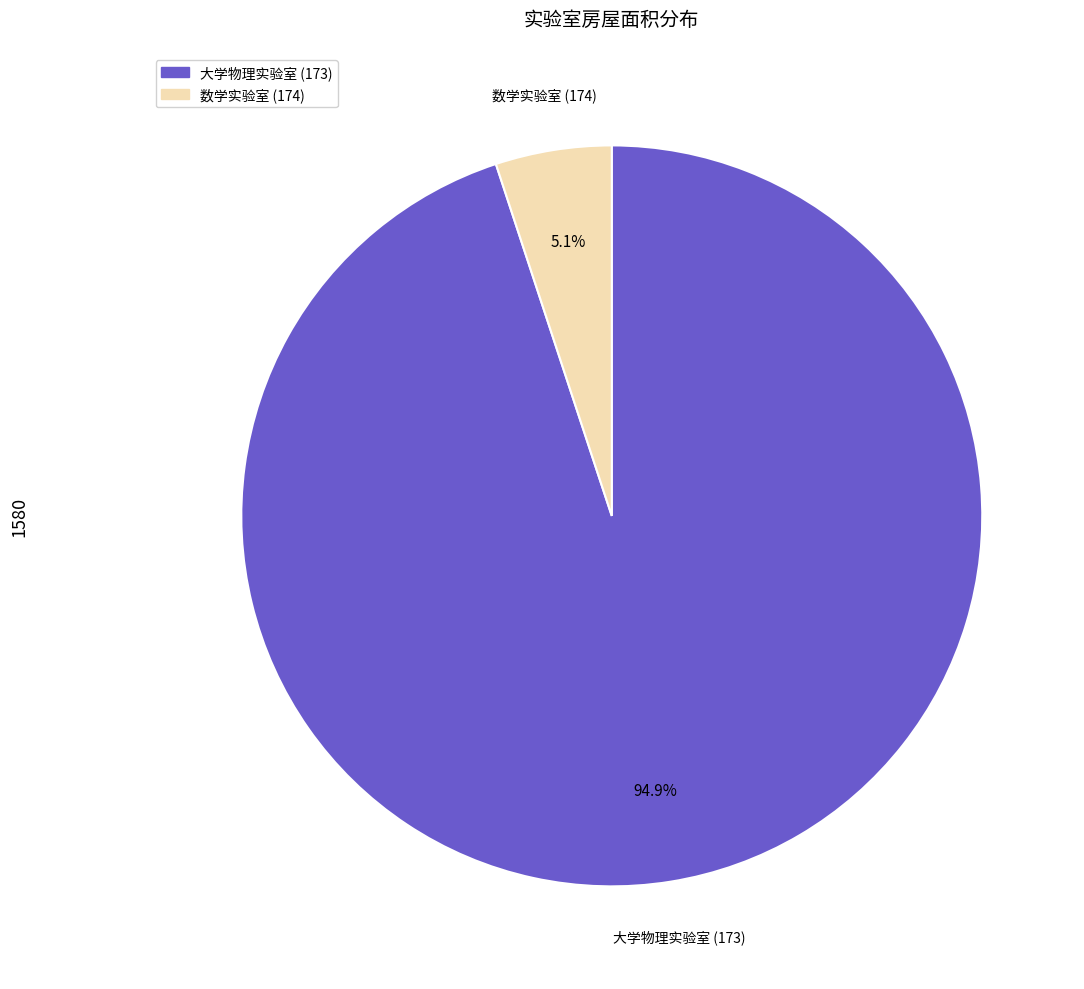

To the nearest percent, what is the difference between the largest and smallest slice percentages?

90%